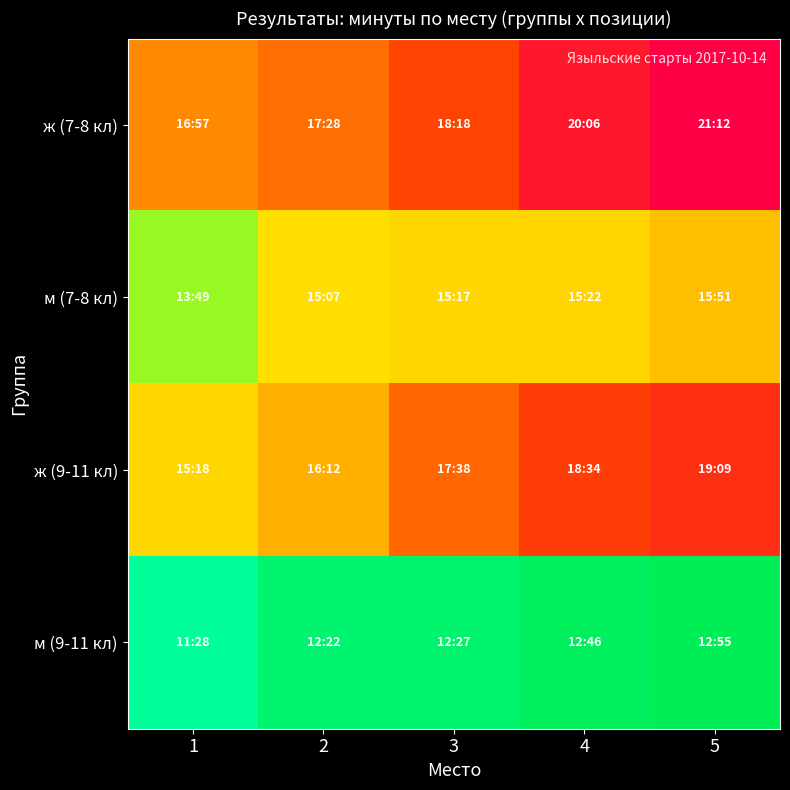

At how many categories does at least one series exceed 749?

5